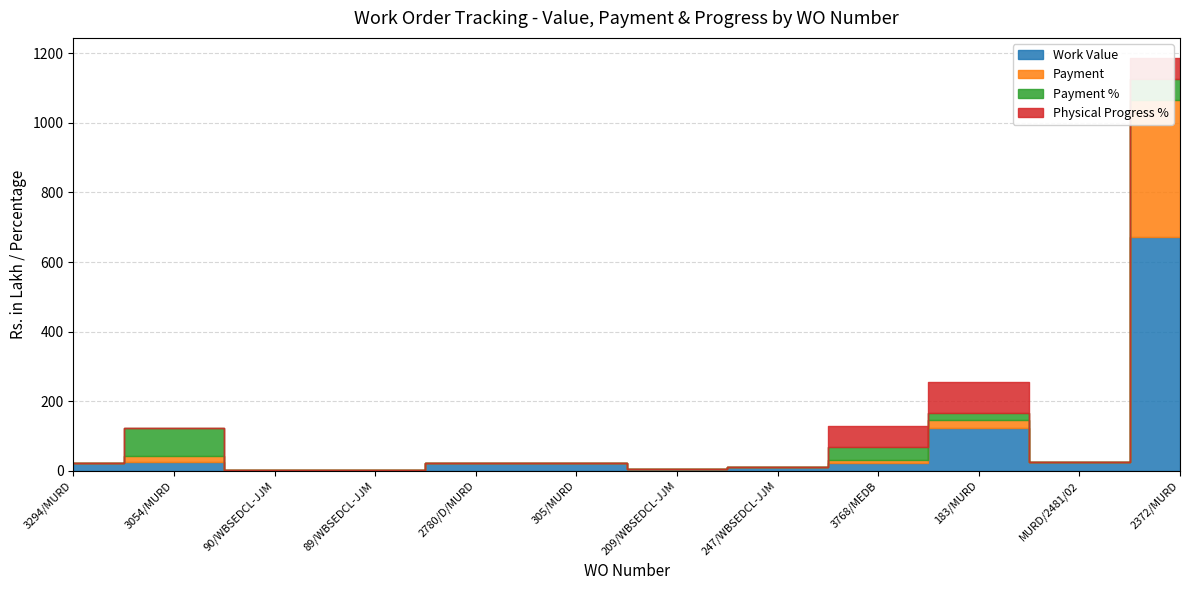

What is the approximate value of Physical Progress % at 3768/MEDB?

60.0